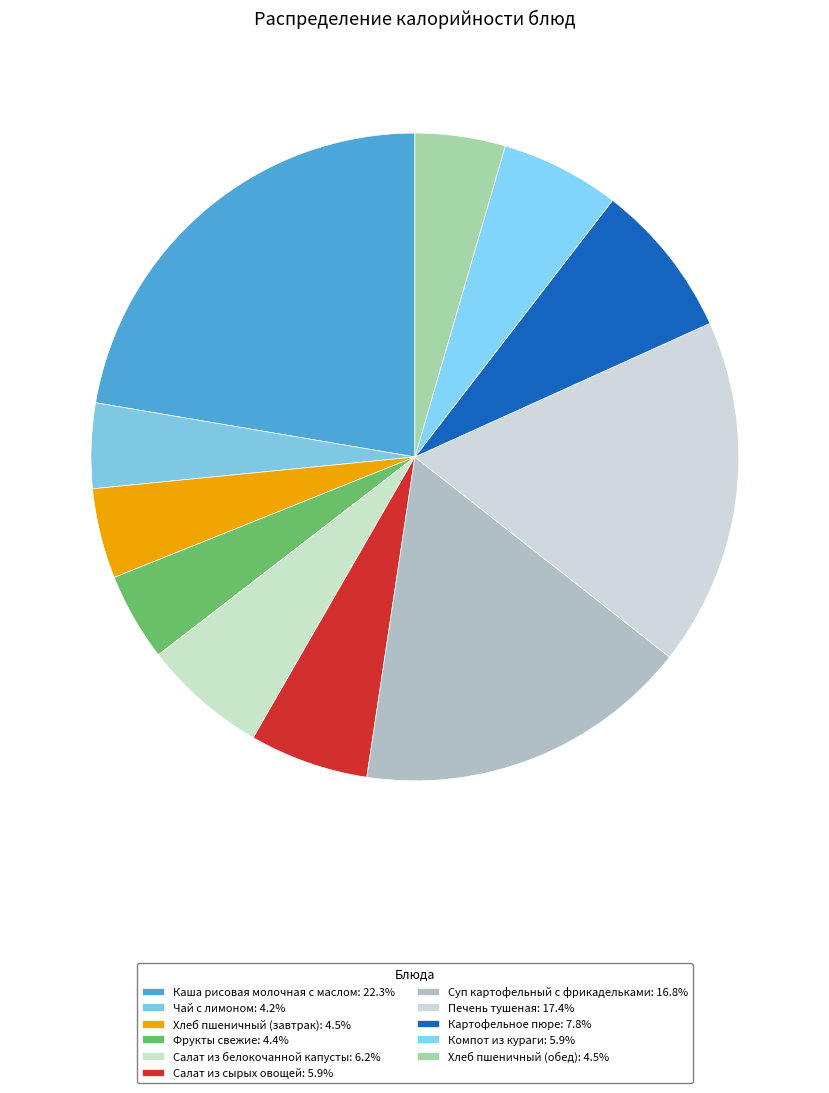

To the nearest percent, what percentage of the pie is Компот из кураги?

6%